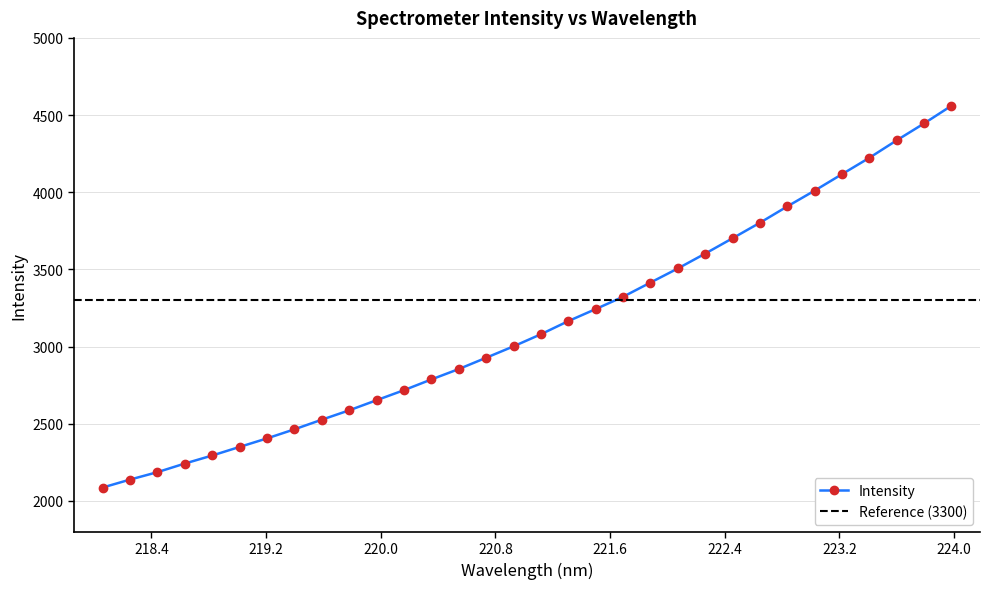

What is the greatest value displayed?

4559.9